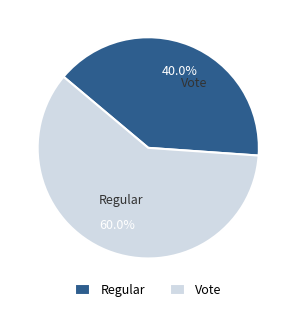

What is the majority slice?

Vote